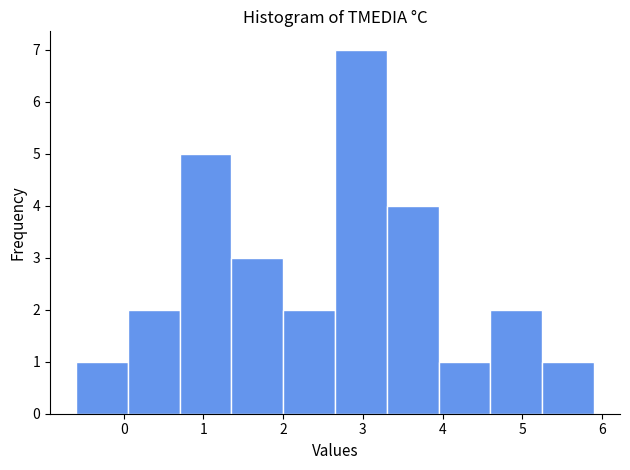

Reading left to right, list every bar in this chart as the range it spans on the x-axis followed by its height. Neither the bar edges nor the heights are printed on the chart, so give them approximately, as read against the axes.

-0.60 to 0.05: 1
0.05 to 0.70: 2
0.70 to 1.35: 5
1.35 to 2.00: 3
2.00 to 2.65: 2
2.65 to 3.30: 7
3.30 to 3.95: 4
3.95 to 4.60: 1
4.60 to 5.25: 2
5.25 to 5.90: 1